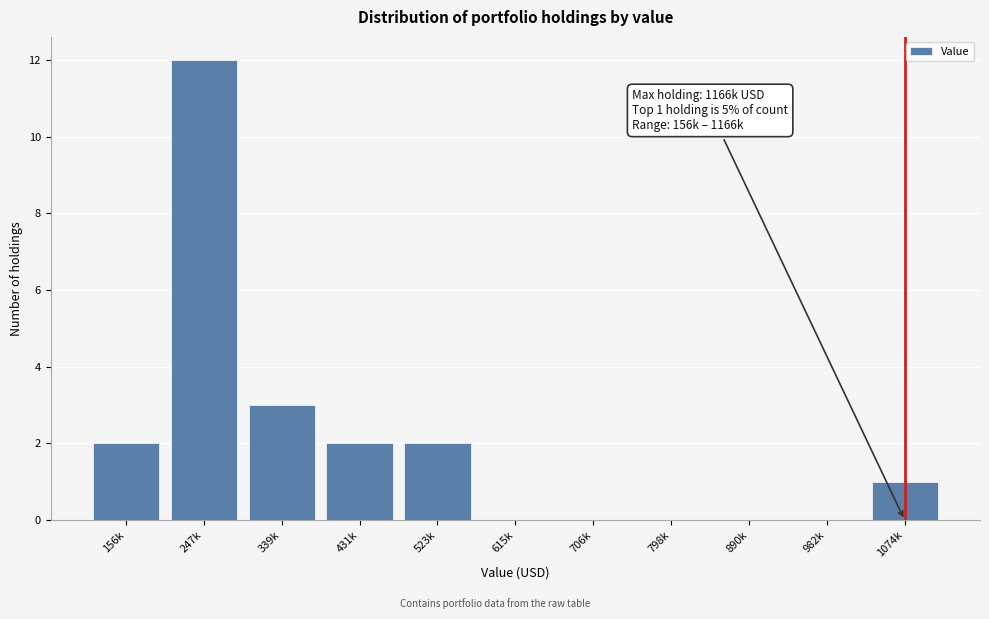

Reading left to right, transcribe all the data shown in this chart.

156k=2	247k=12	339k=3	431k=2	523k=2	615k=0	706k=0	798k=0	890k=0	982k=0	1074k=1